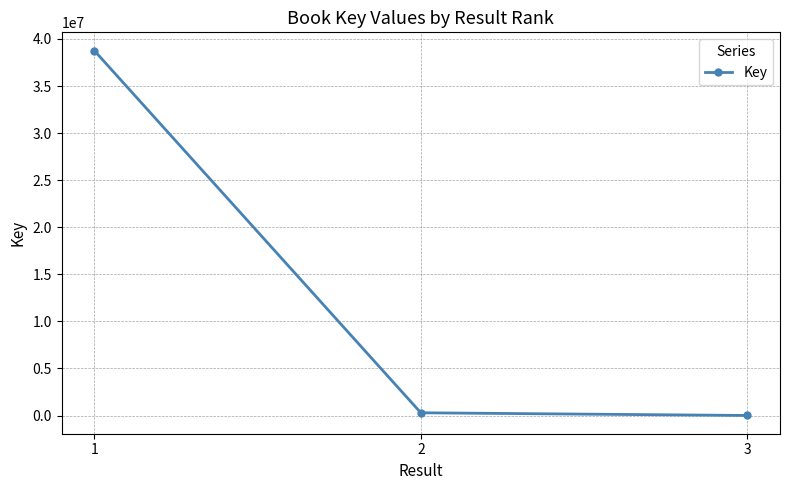

How many data points does each series have?

3